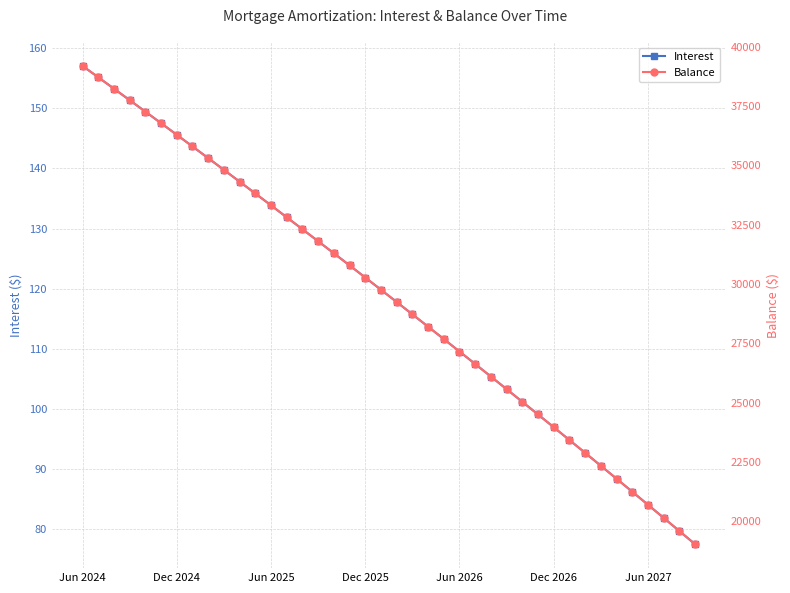

What is the difference between the highest and lowest values at 15?

31678.1